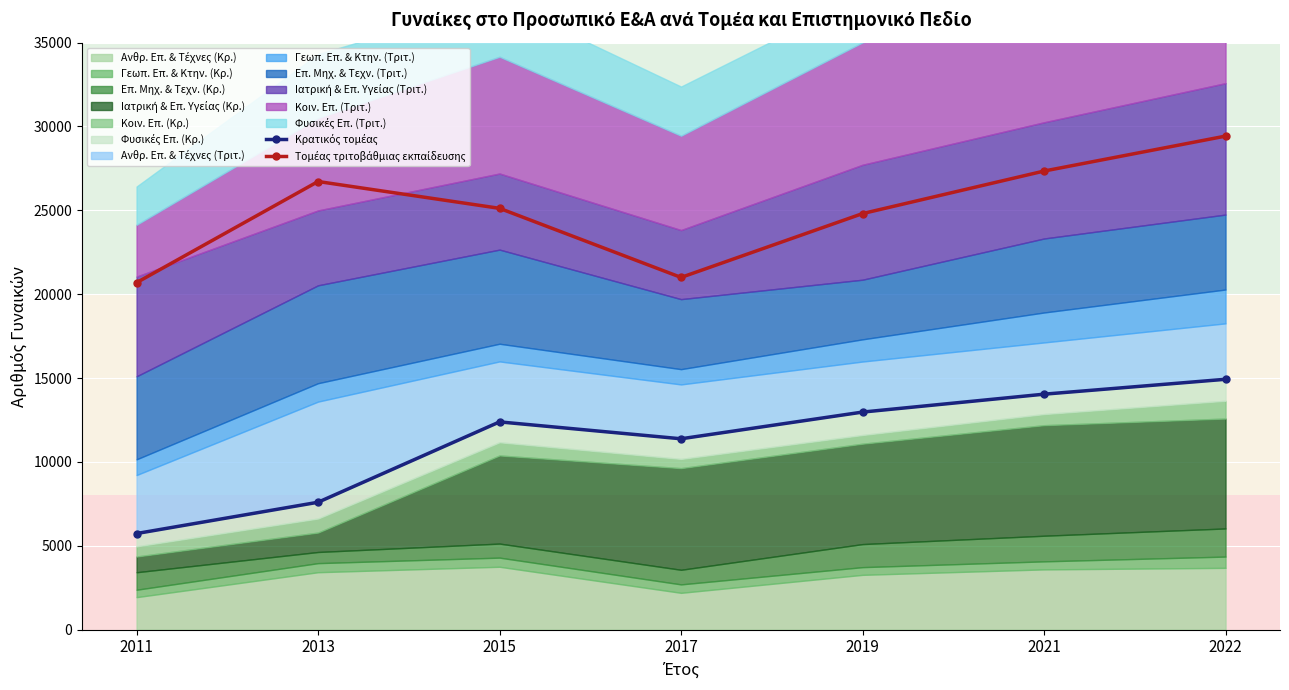

True or false: Κρατικός τομέας and Τομέας τριτοβάθμιας εκπαίδευσης cross at least once.

False